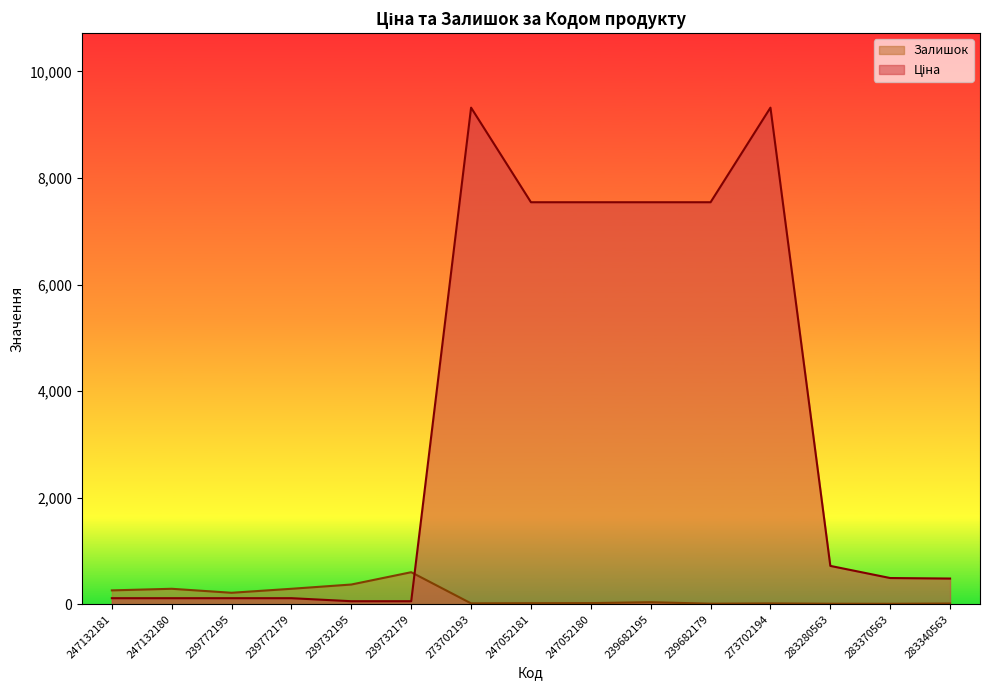

Which series has the largest total across all categories?

Ціна